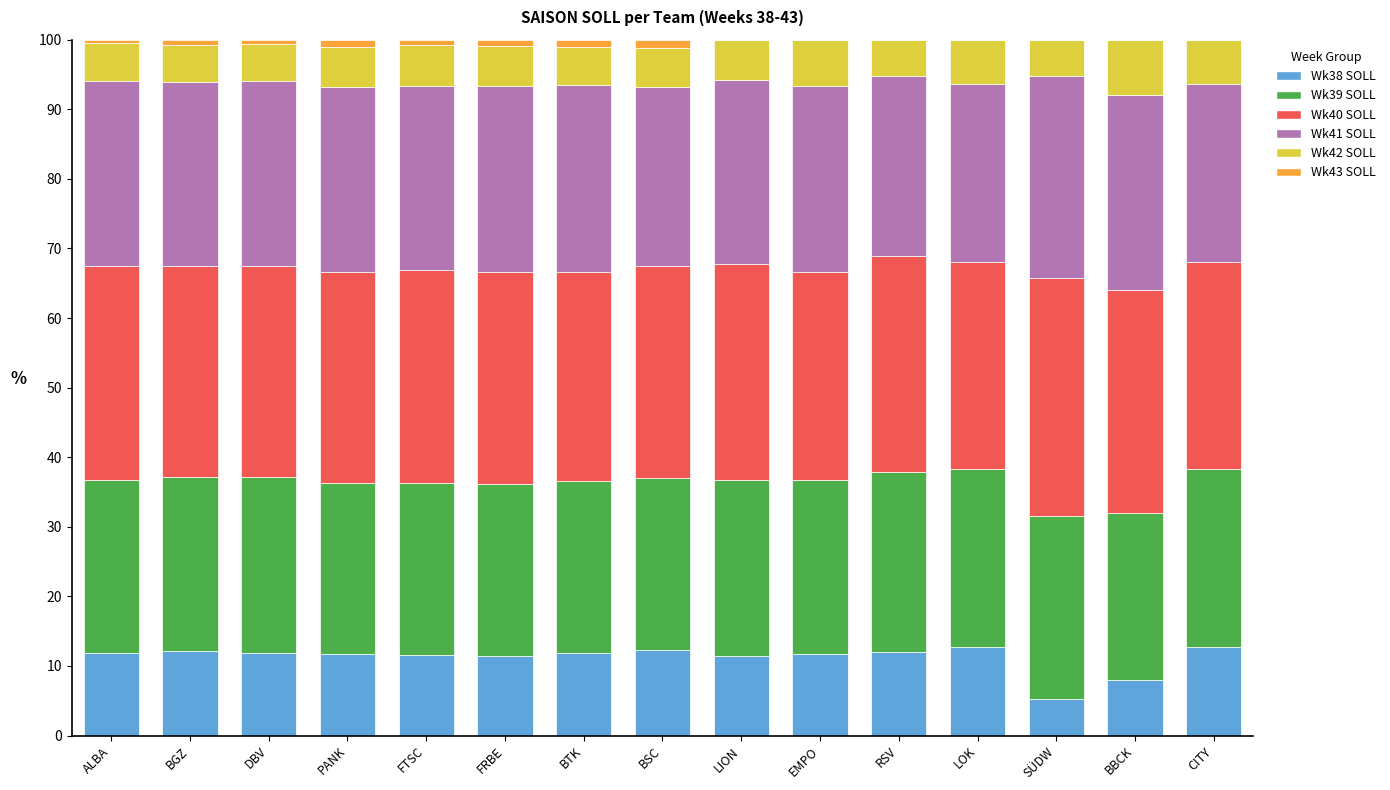

What is the total value across all series at BBCK?

100.0